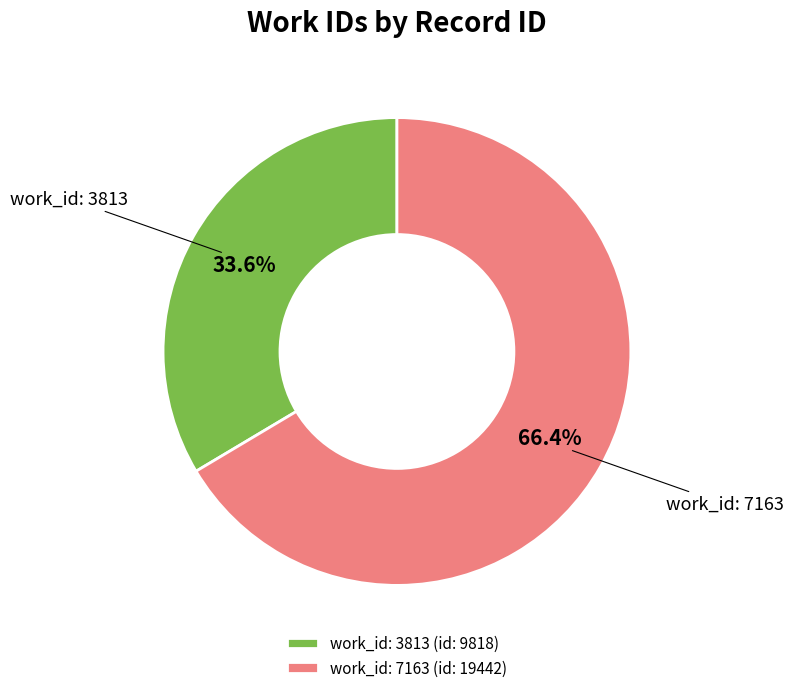

Rank the categories by value from lowest to highest.

work_id: 3813 (id: 9818), work_id: 7163 (id: 19442)